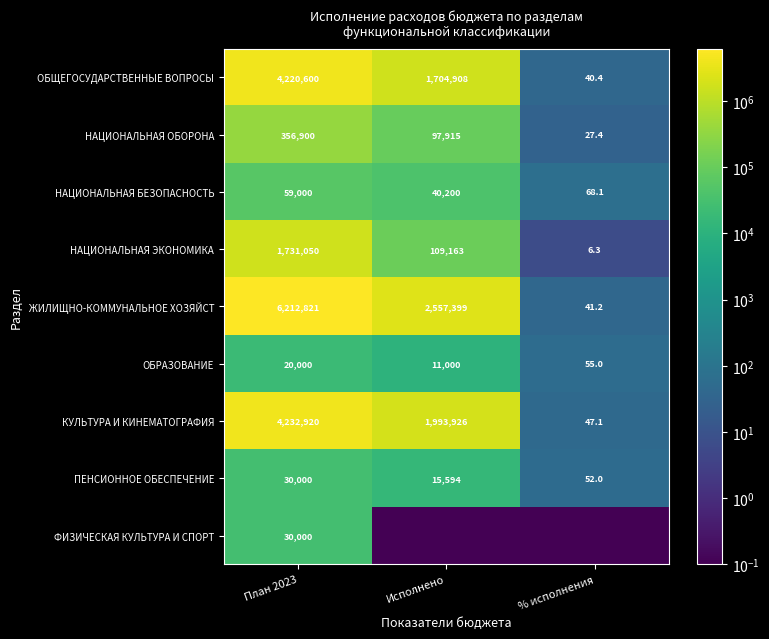

True or false: КУЛЬТУРА И КИНЕМАТОГРАФИЯ has a value of 6751767.5 at План 2023.

False